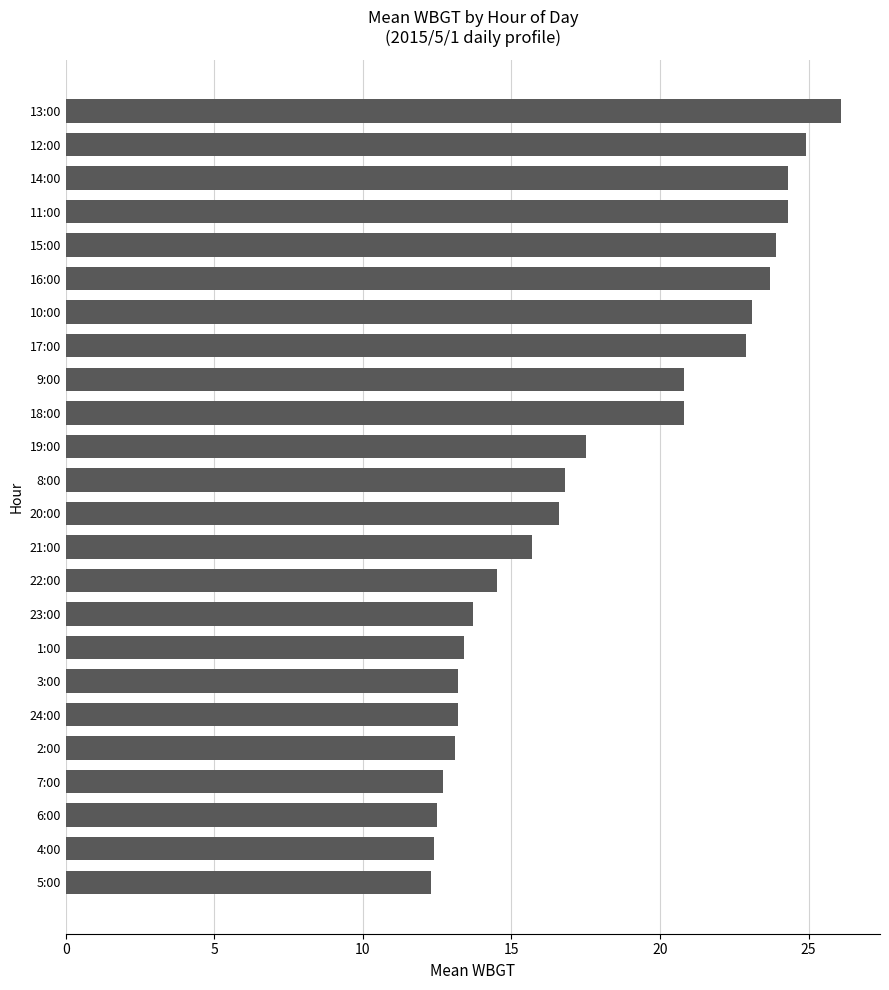

What is the difference between the values at 15:00 and 21:00?

8.2